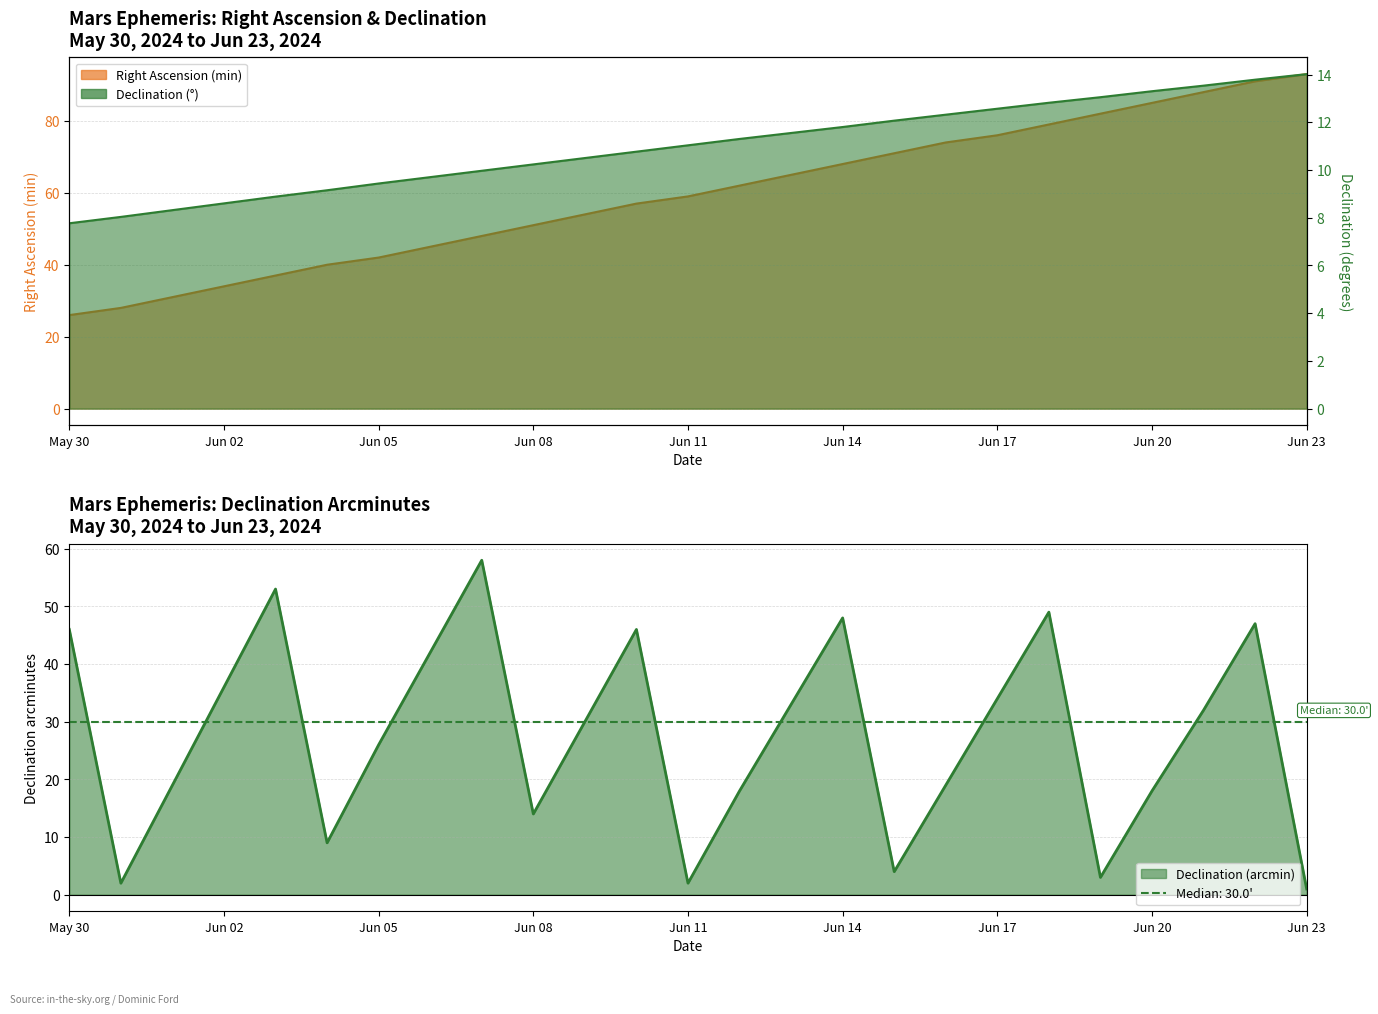

What is the maximum value shown in the chart?

58.0